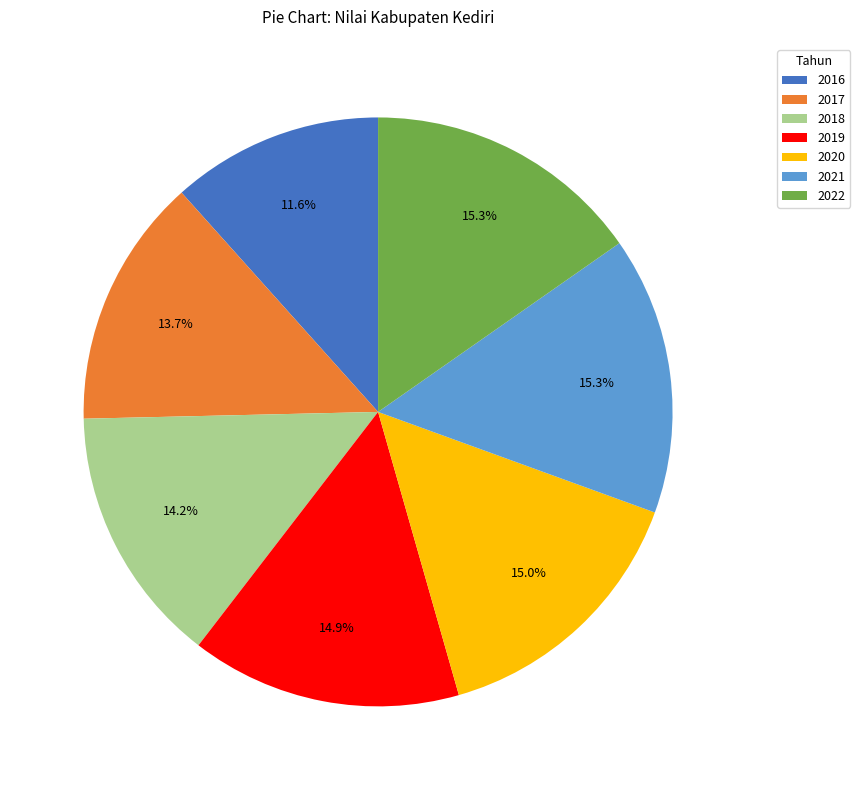

To the nearest percent, what is the difference between the largest and smallest slice percentages?

4%